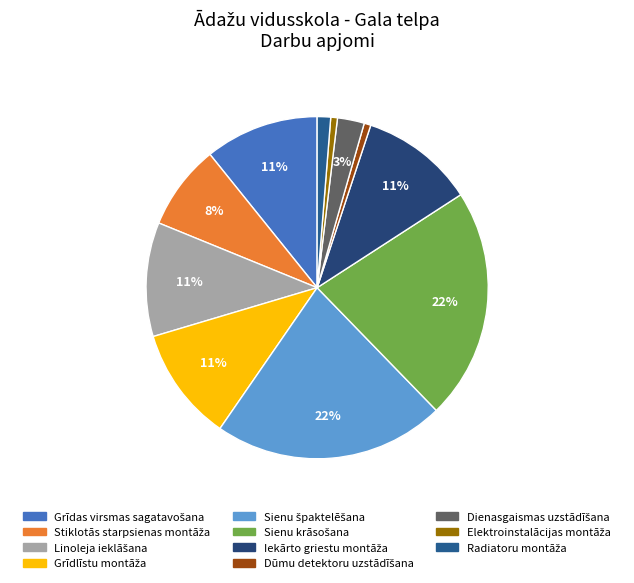

Count the number of slices in the pie.

11